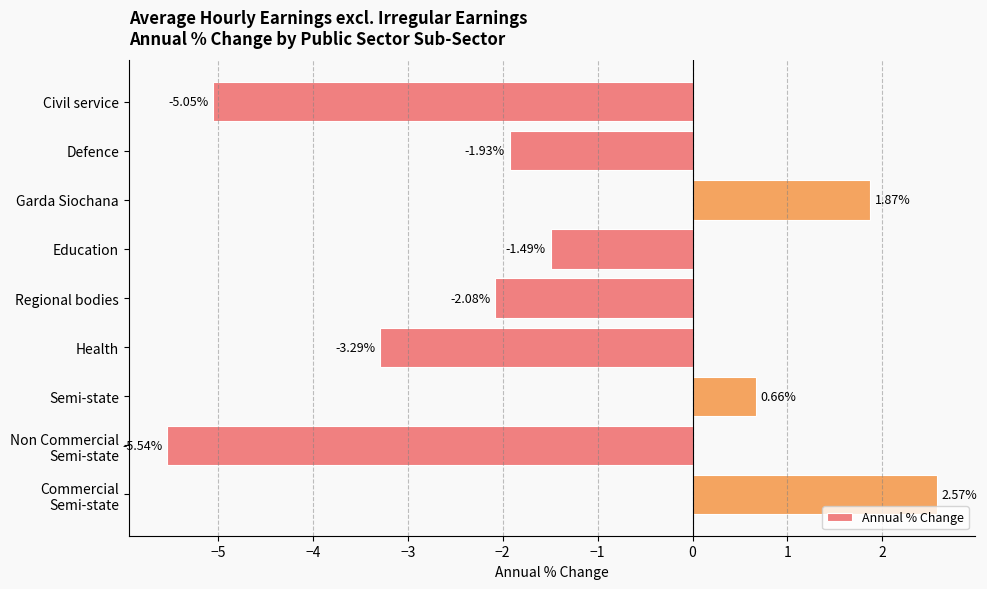

How many bars are there in total?

9